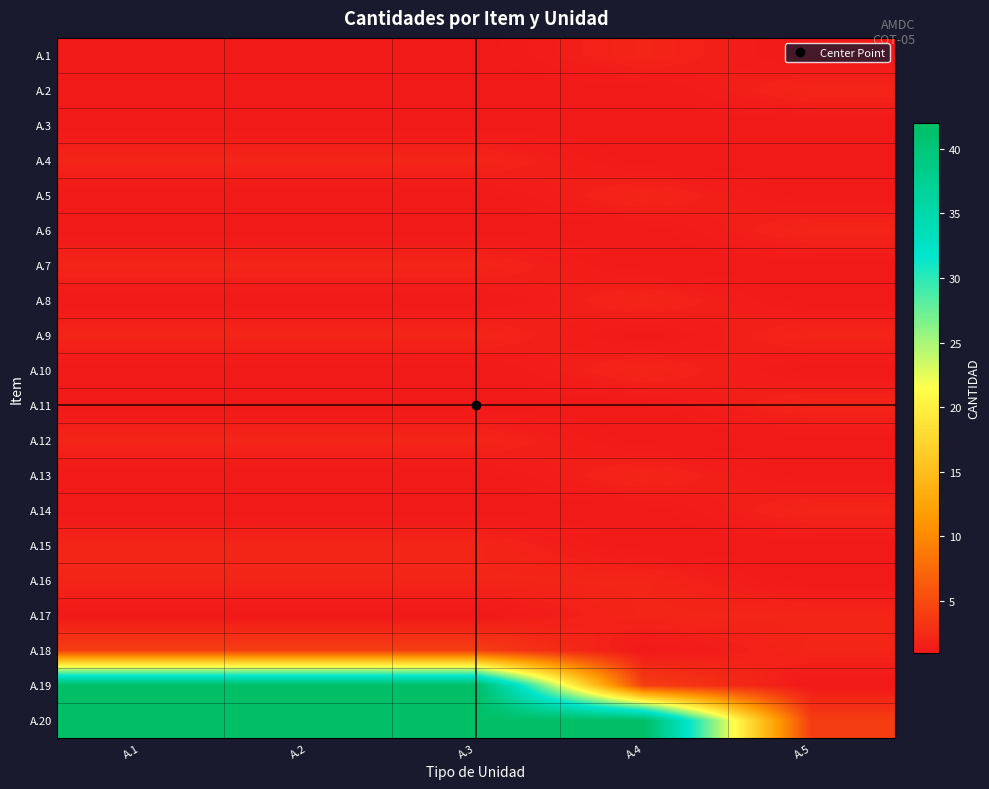

Which series has the largest total across all categories?

A.20